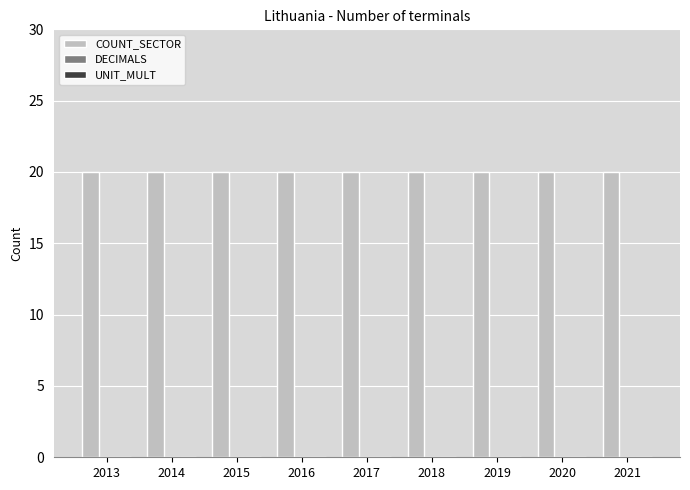

Rank the series at 2014 from lowest to highest value.

DECIMALS, UNIT_MULT, COUNT_SECTOR